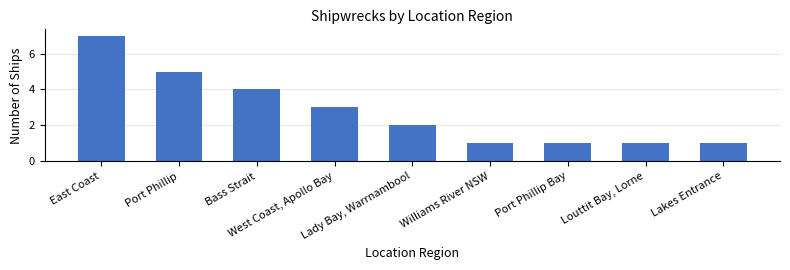

Are the bars horizontal?

No